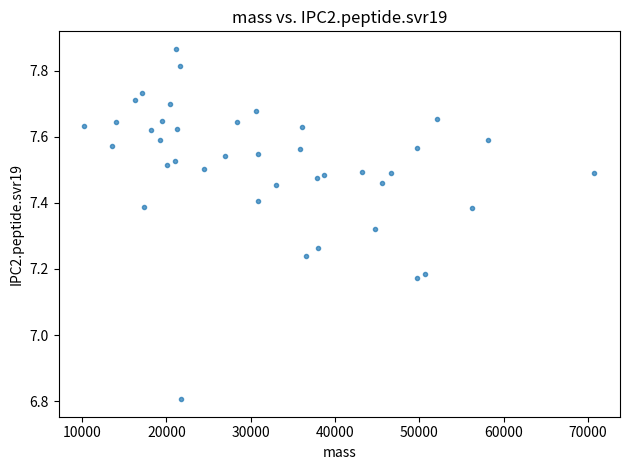

What is the range of Y values (max minus min)?

1.1